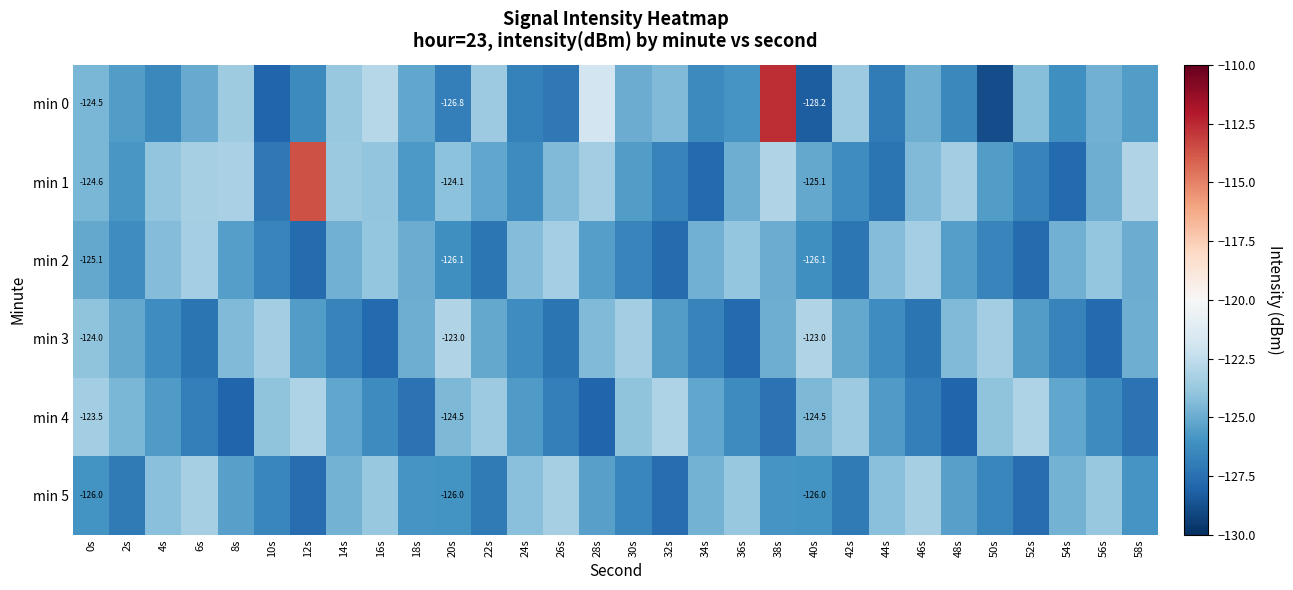

Between 48s and 18s, which is larger?

18s